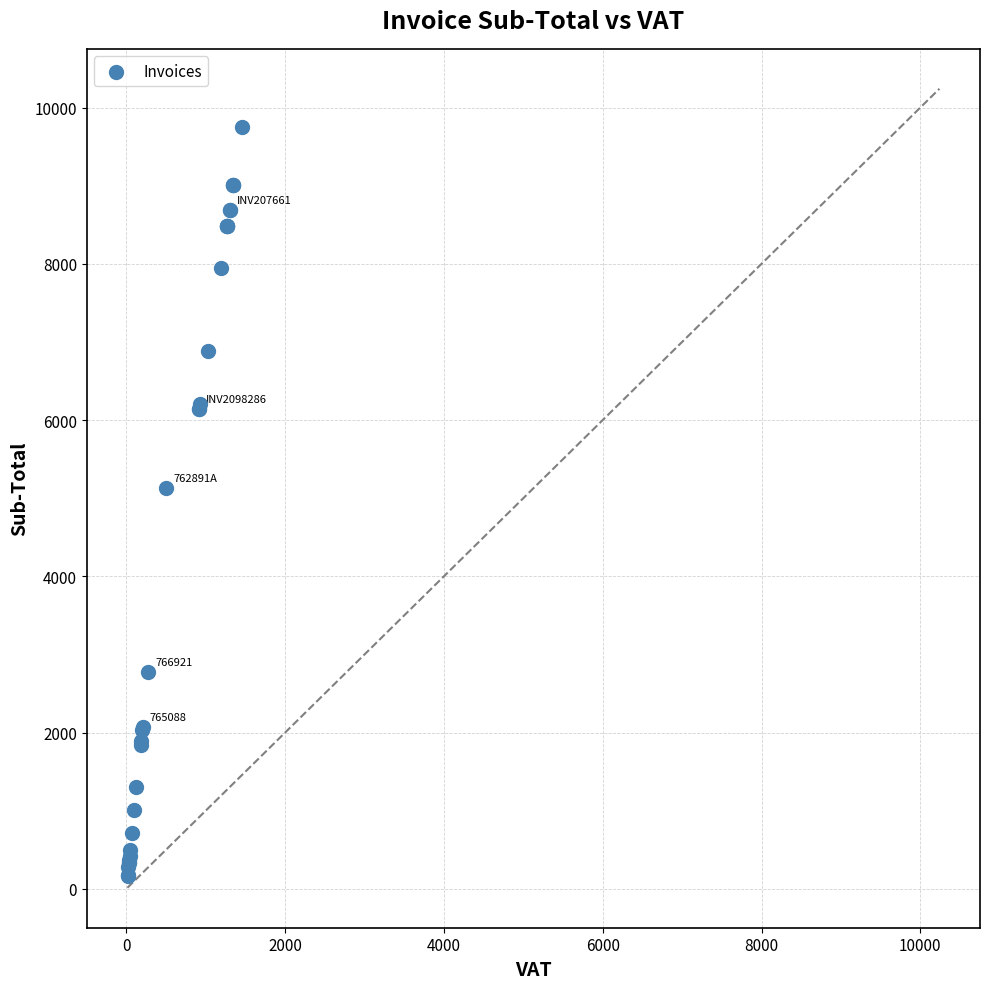

What Y value in the scatter plot is closest to 4956?

5135.6